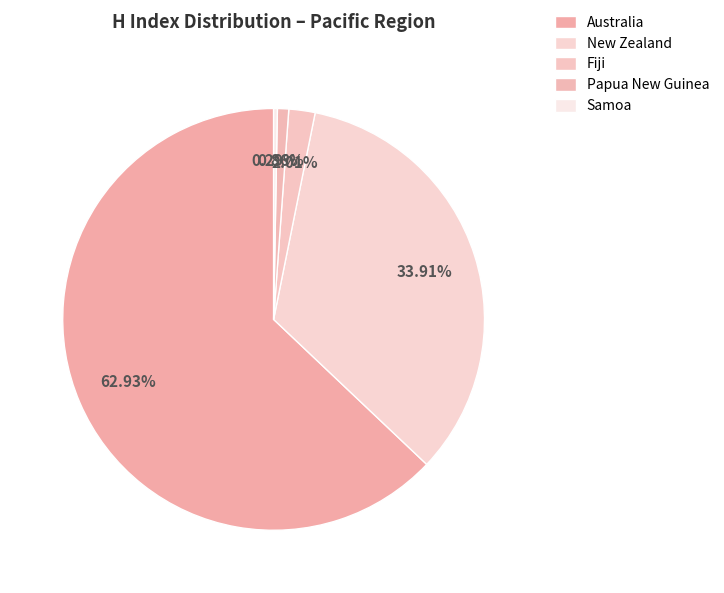

How many slices are in this pie chart?

5